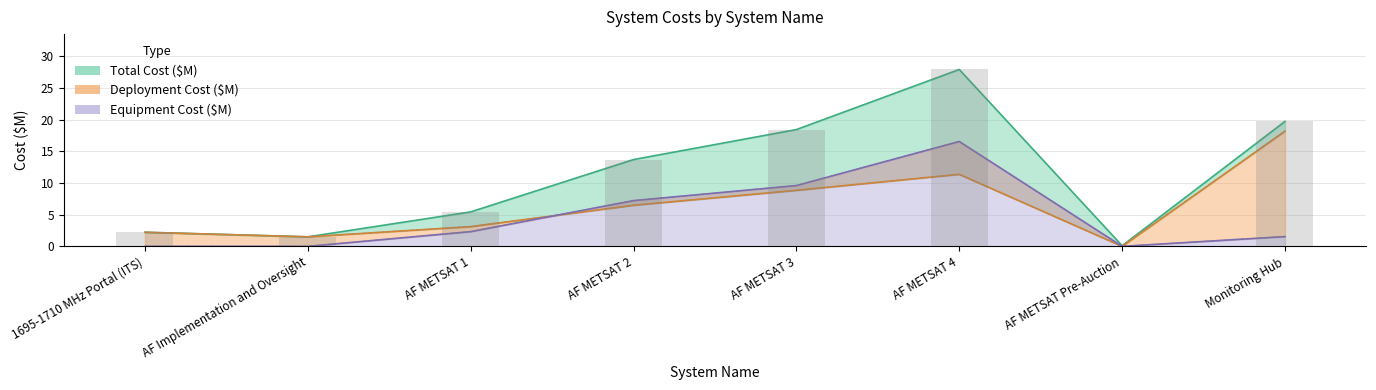

Is it true that Equipment Cost ($M) equals -9.4 at 1695-1710 MHz Portal (ITS)?

False